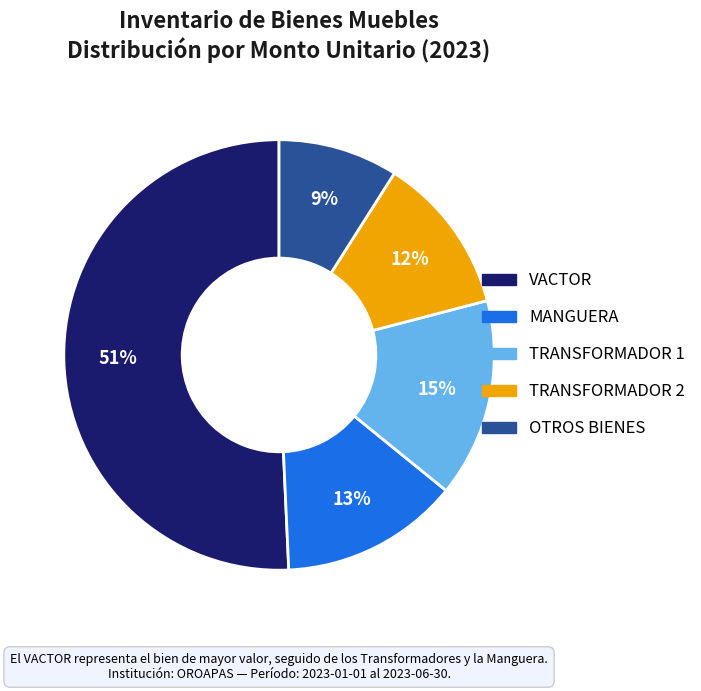

To the nearest percent, what is the difference between the largest and smallest slice percentages?

42%